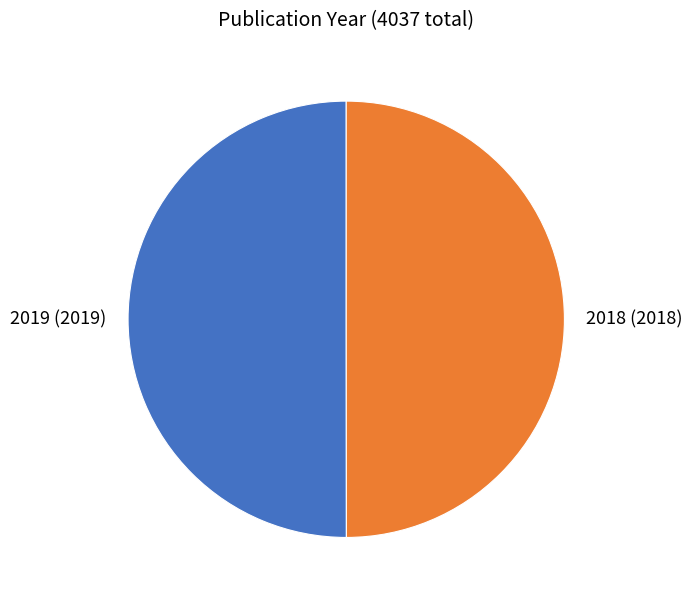

Count the number of slices in the pie.

2